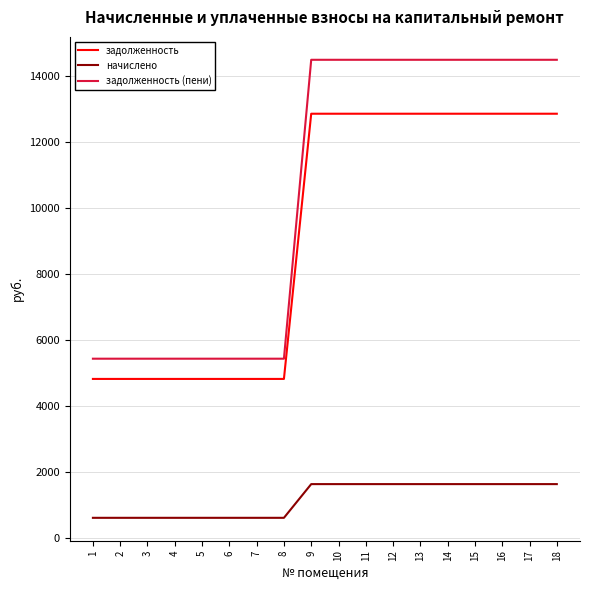

What is the sum of the начислено values at 1 and 17?

2245.3